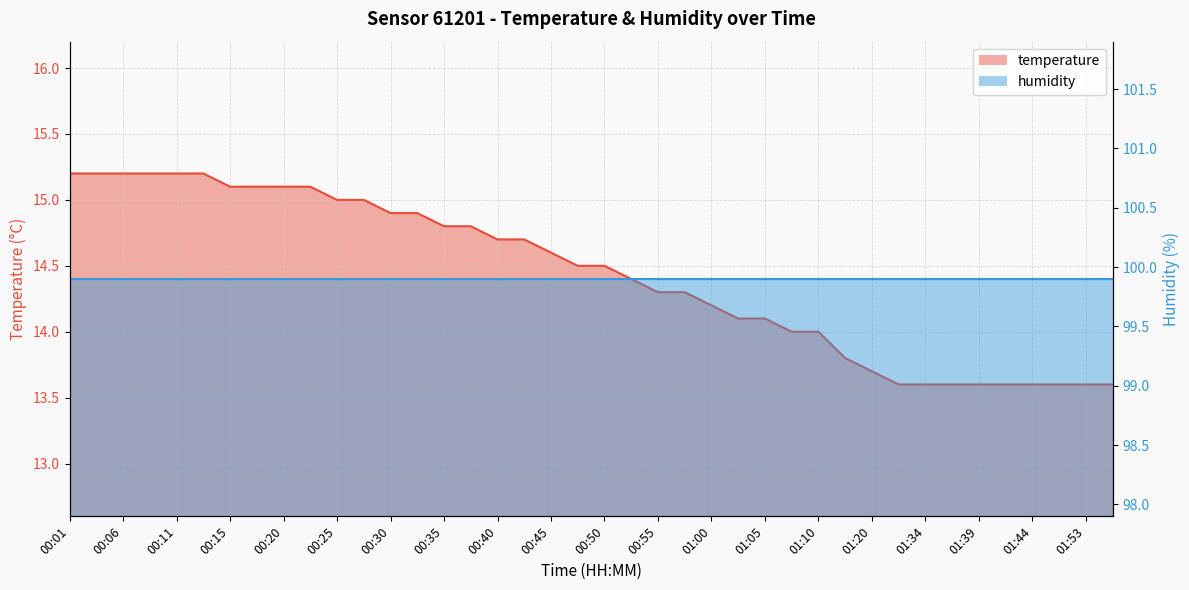

Read the value at 00:30.

14.9